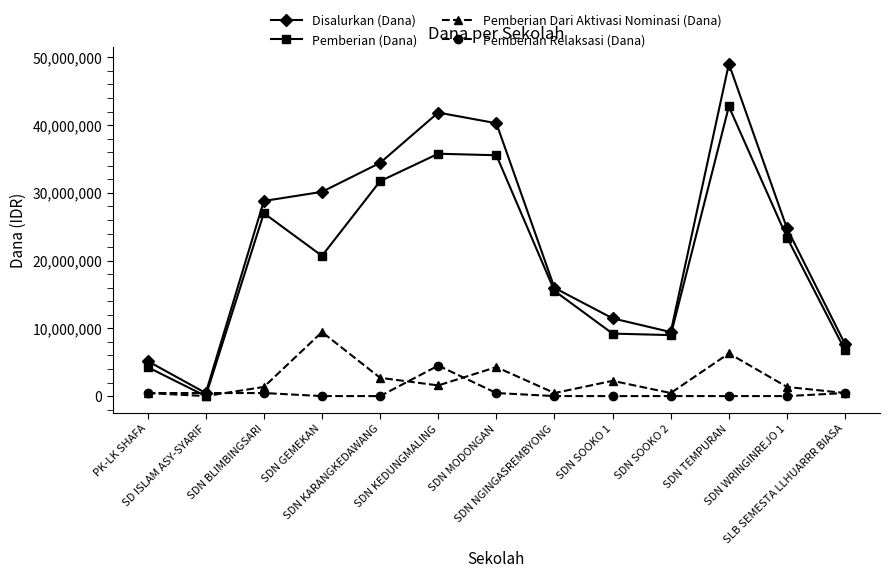

What is the maximum value shown in the chart?

49050000